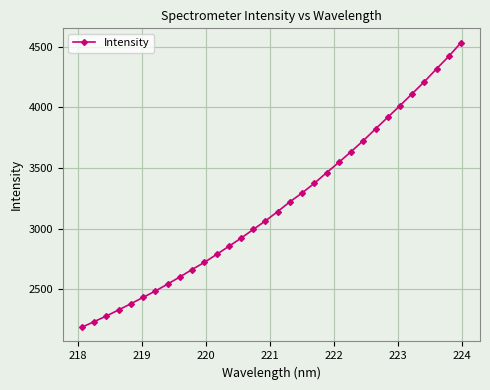

What is the difference between the second highest and second lowest values?

2189.7